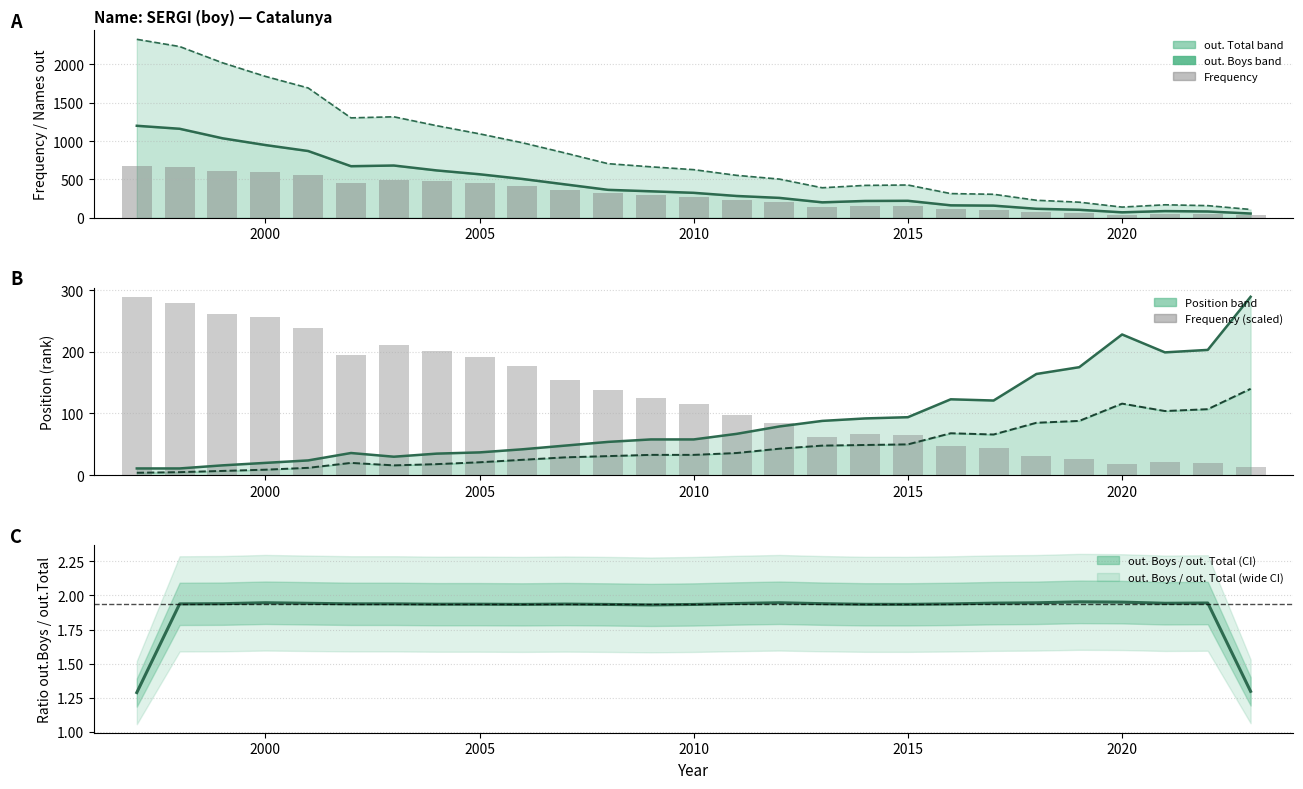

At how many categories does at least one series exceed 125?

25